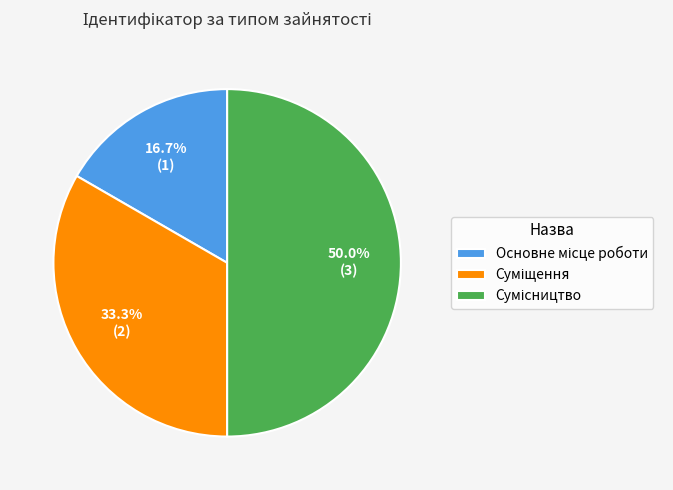

Between Сумісництво and Суміщення, which is larger?

Сумісництво